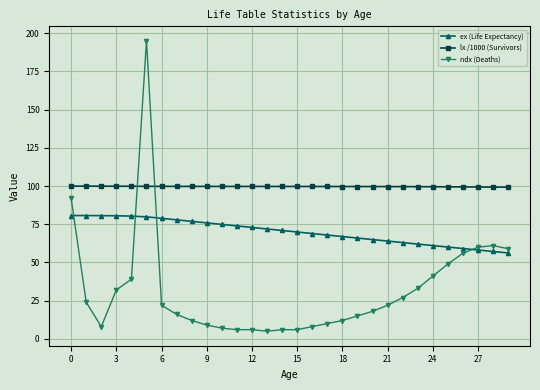

Which series has the largest range (max minus min)?

ndx (Deaths)